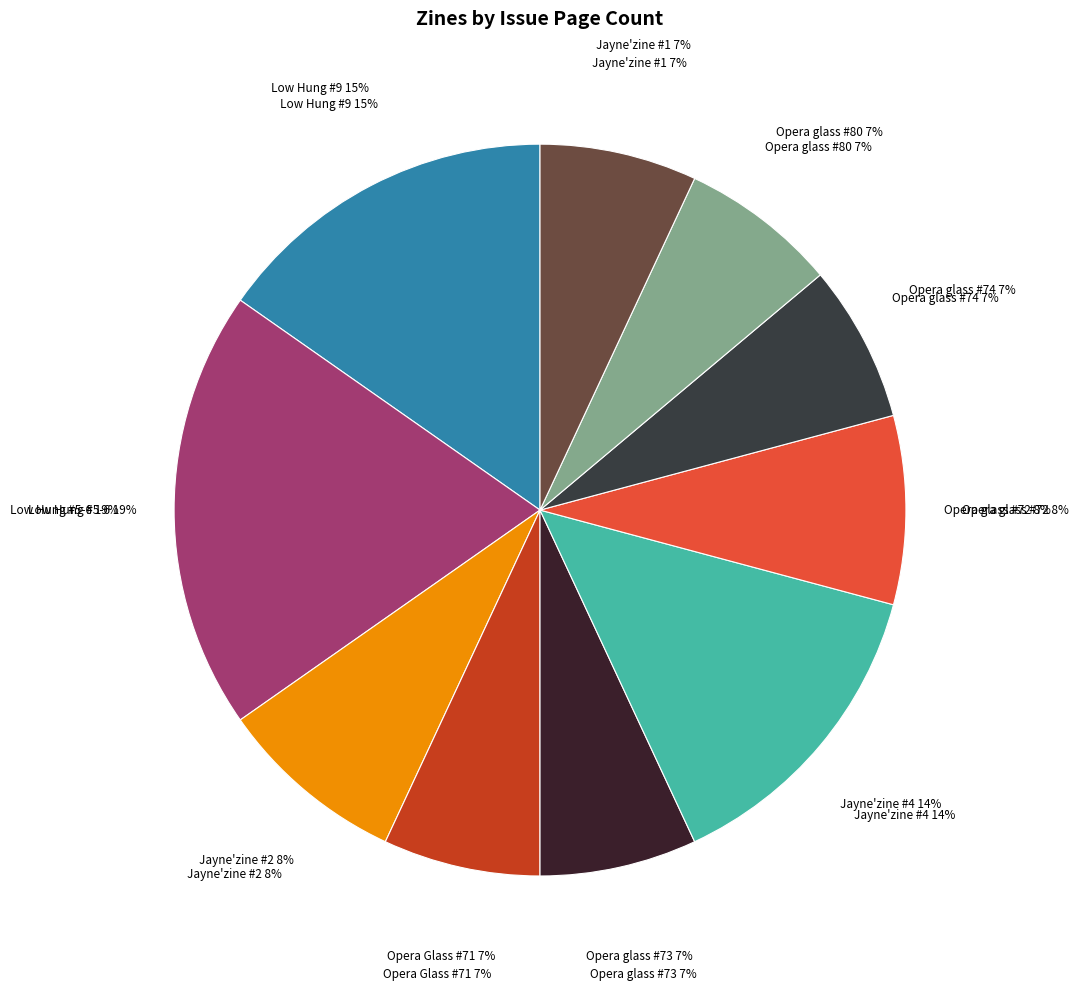

True or false: Jayne'zine #1 accounts for 7% of the total.

True